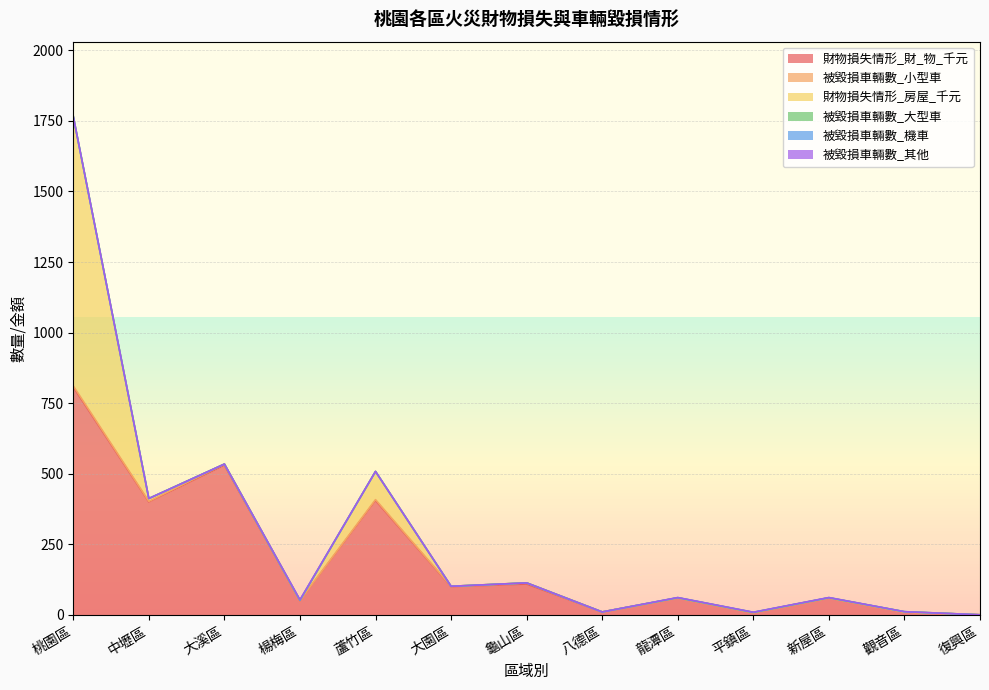

The 財物損失情形_財_物_千元 series shows 405 at 蘆竹區. True or false?

True